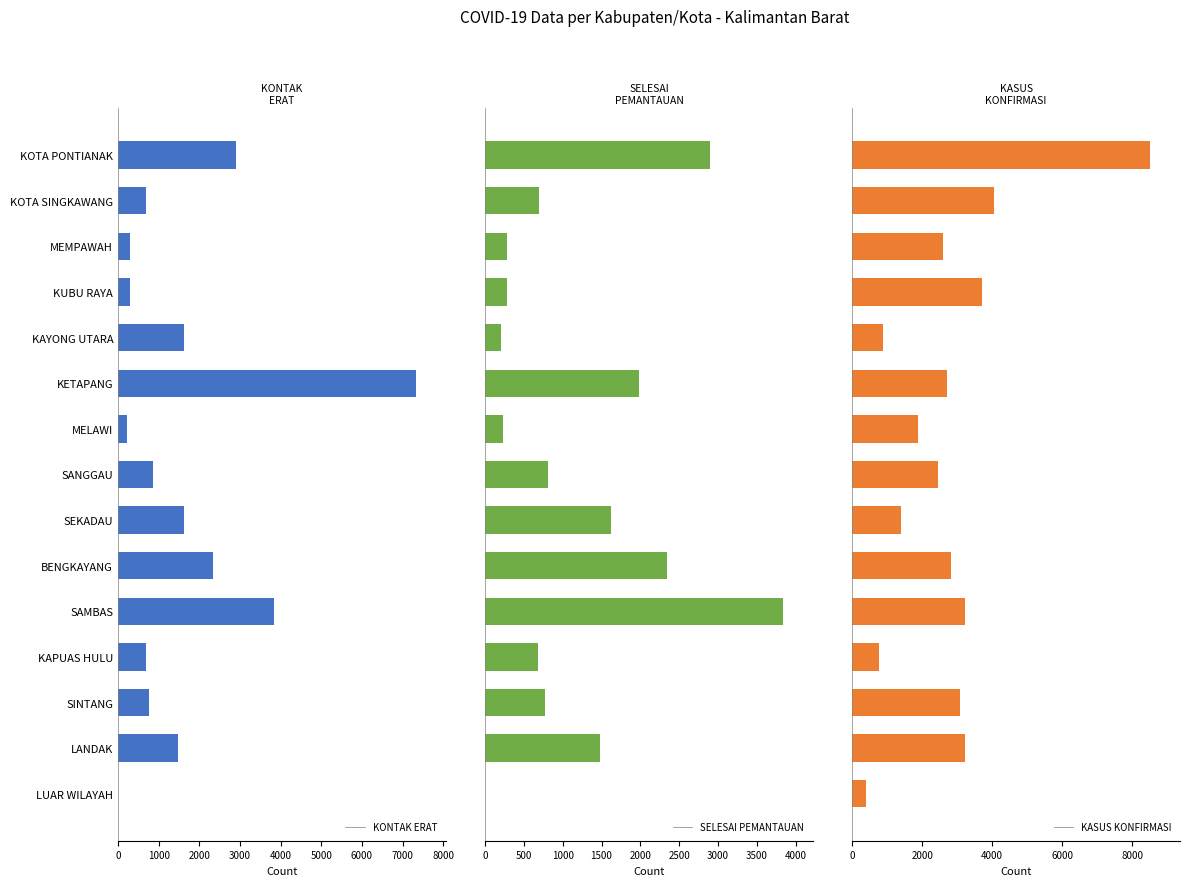

Which series has the largest total across all categories?

KASUS KONFIRMASI